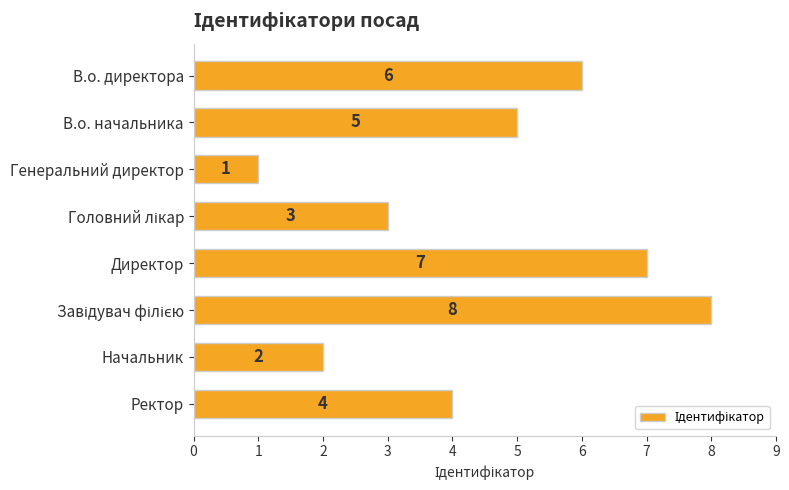

What is the difference between the maximum and second lowest values?

6